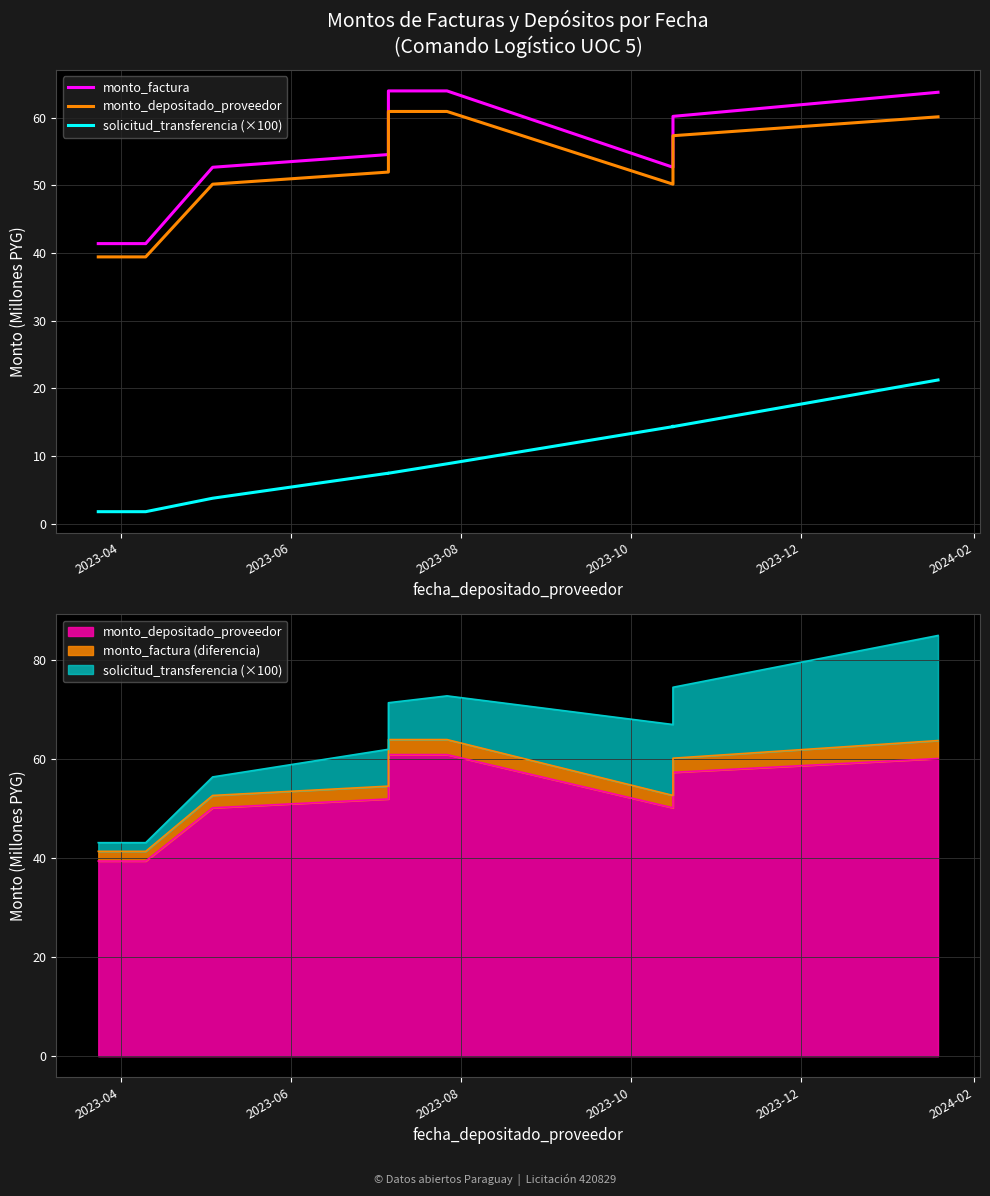

True or false: monto_depositado_proveedor and solicitud_transferencia (×100) cross at least once.

False